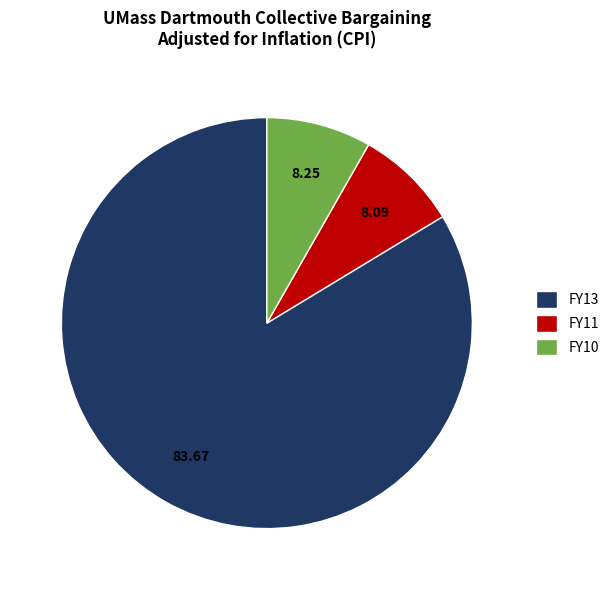

True or false: FY13 accounts for 84% of the total.

True